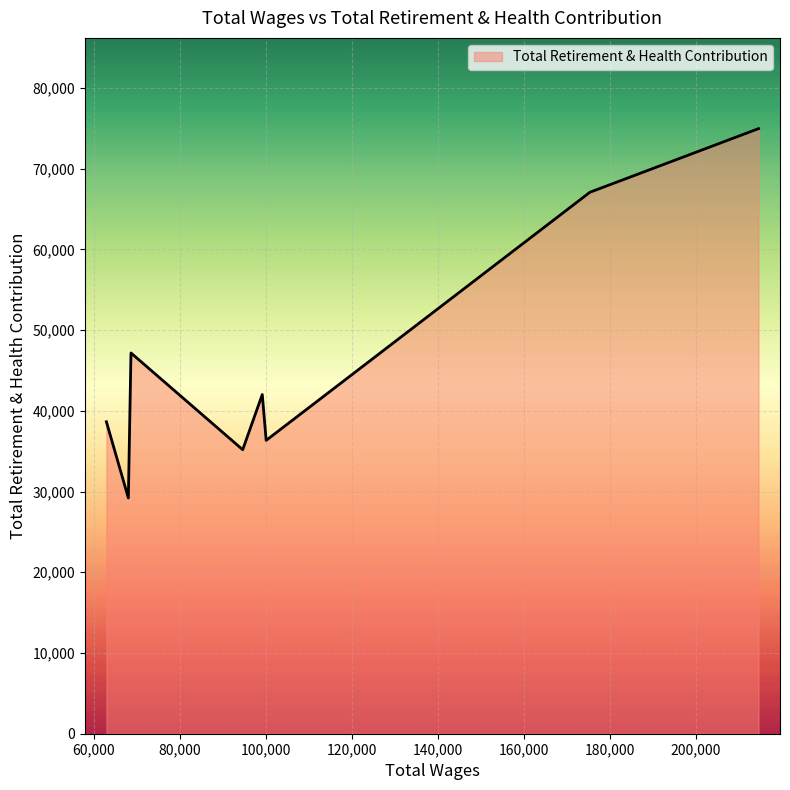

True or false: there are more than 2 points higher than both neighbors.

False